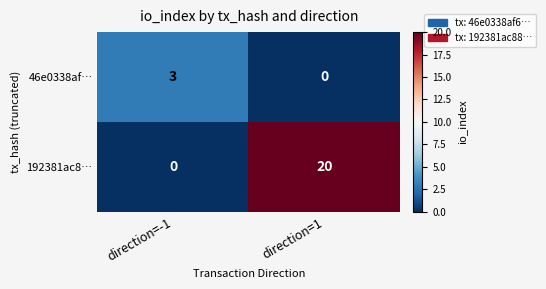

Reading right to left, transcribe all the data shown in this chart.

46e0338af…: 0	3
192381ac8…: 20	0